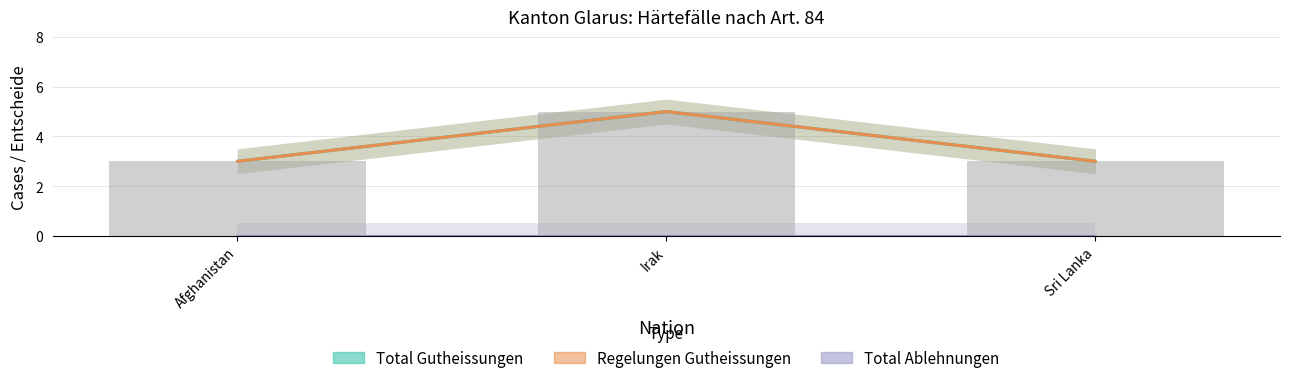

Rank the series at Afghanistan from lowest to highest value.

Total Ablehnungen, Total Gutheissungen, Regelungen Gutheissungen